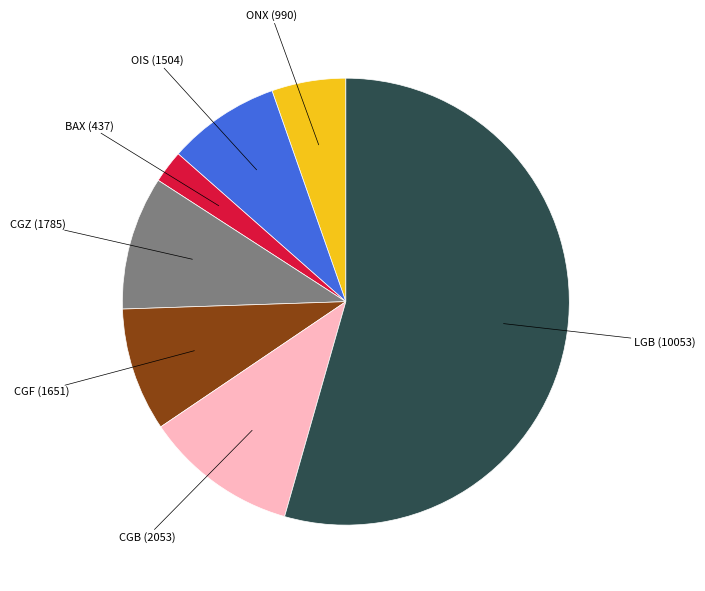

Is there a majority slice in this chart?

Yes